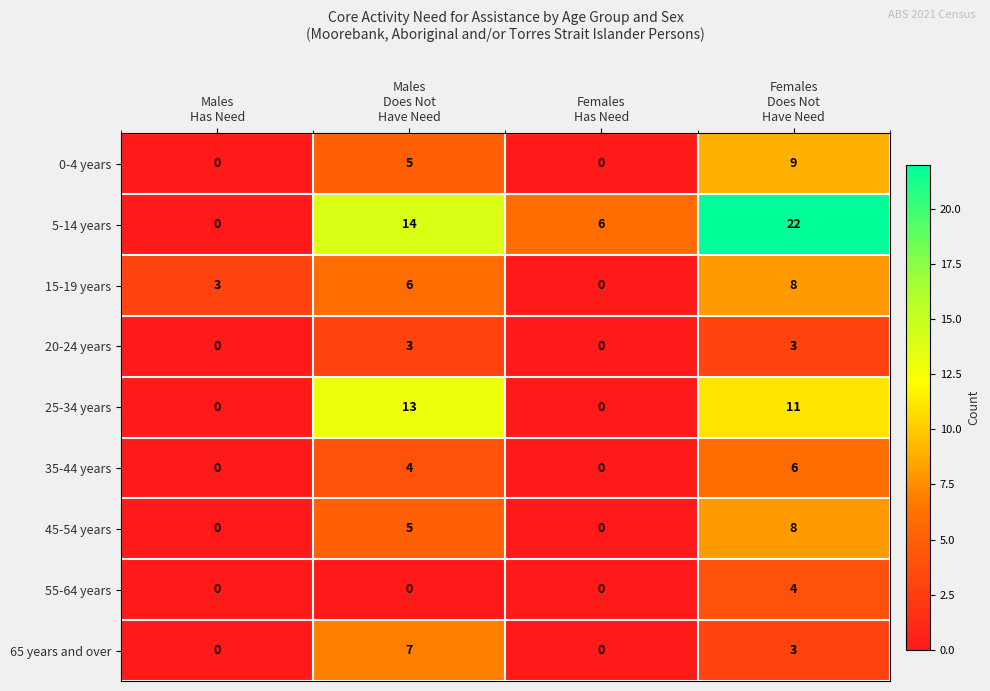

What is the greatest value displayed?

22